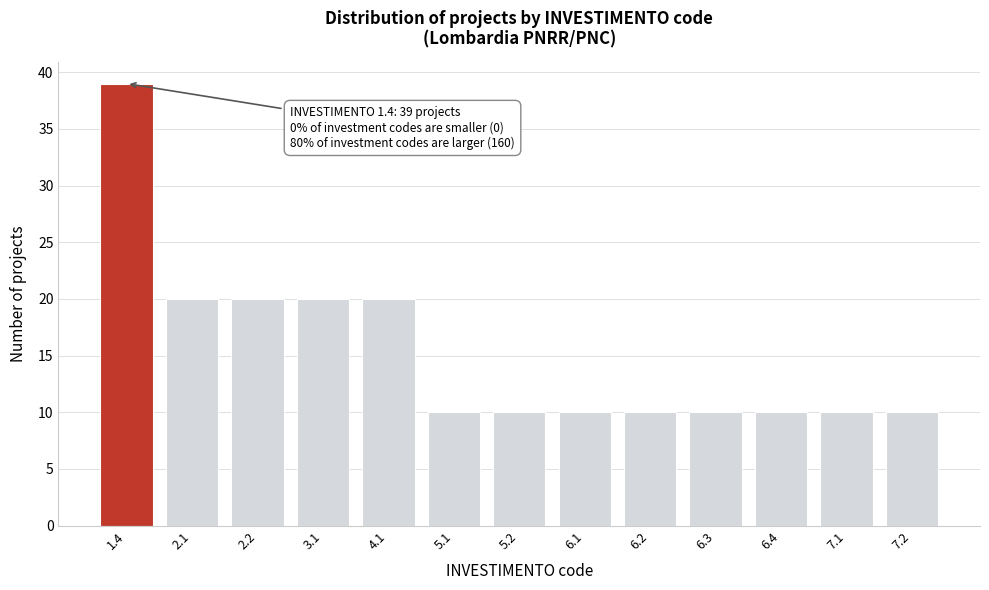

Reading left to right, extract all data points from this chart.

39	20	20	20	20	10	10	10	10	10	10	10	10